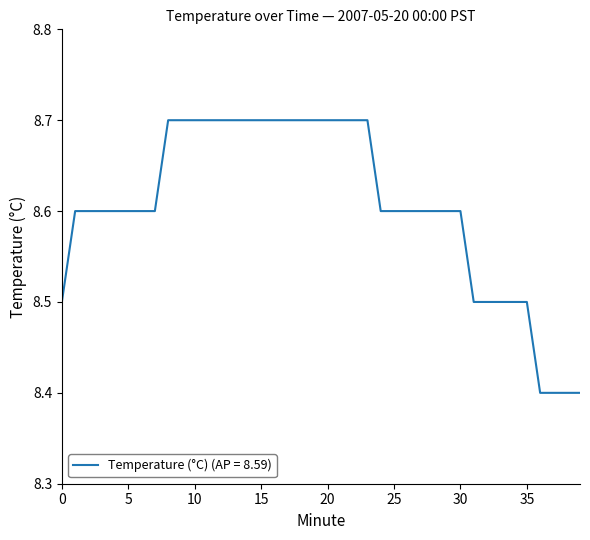

What is the maximum value shown in the chart?

8.7